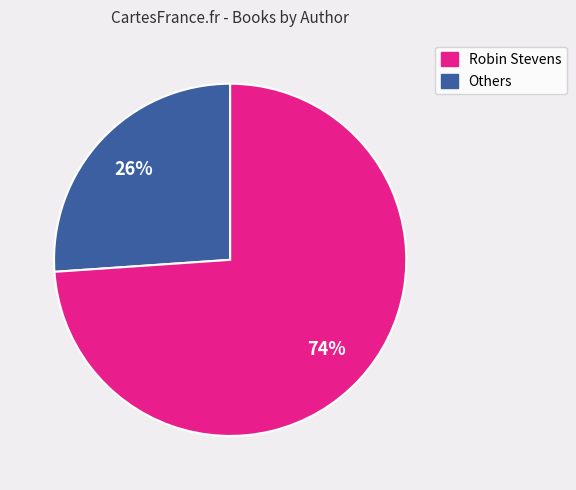

To the nearest percent, what is the average slice percentage?

50%